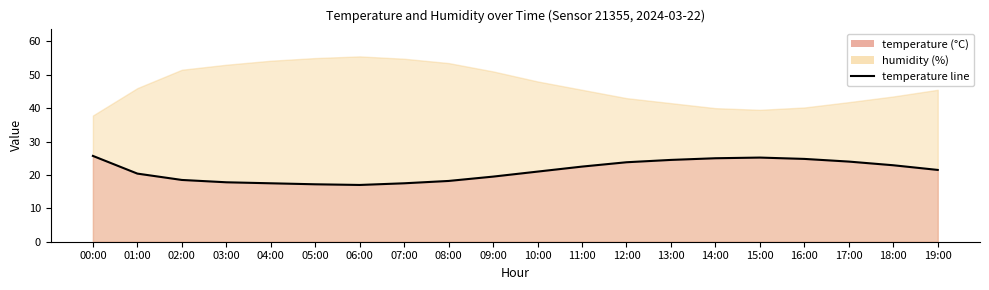

How many values exceed 21?

10